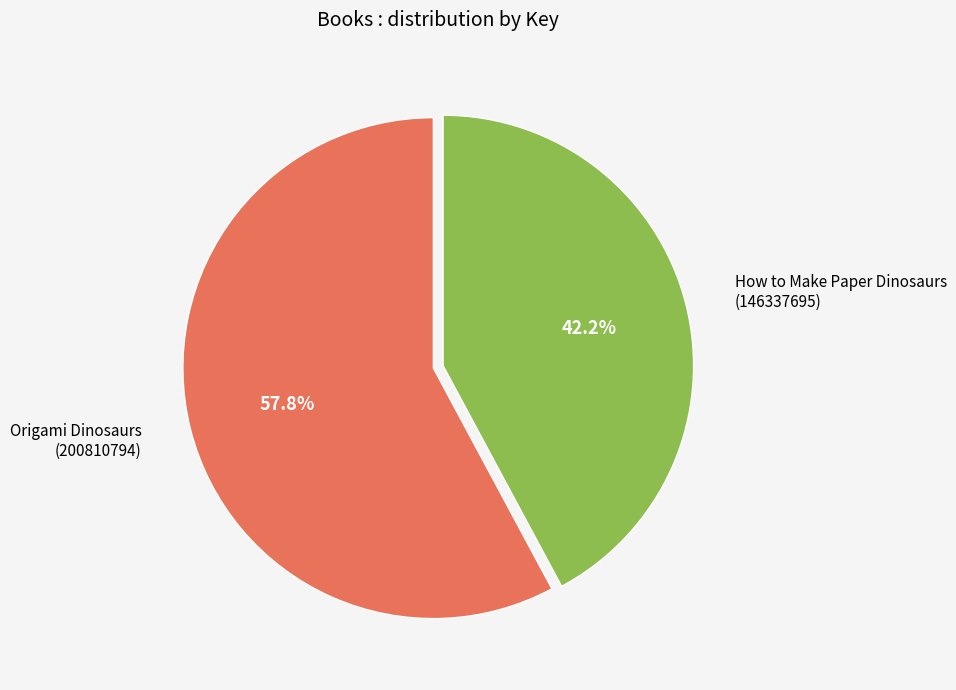

To the nearest percent, what is the average slice percentage?

50%